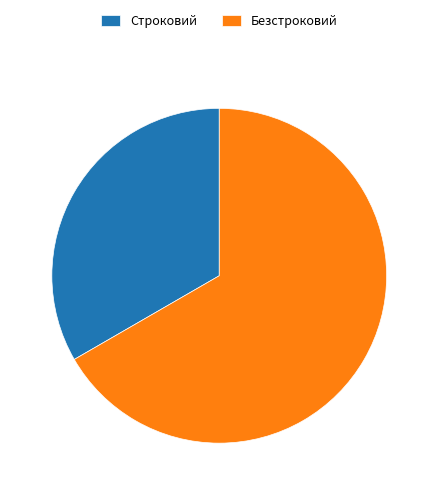

Is the sum of Строковий and Безстроковий greater than half?

Yes